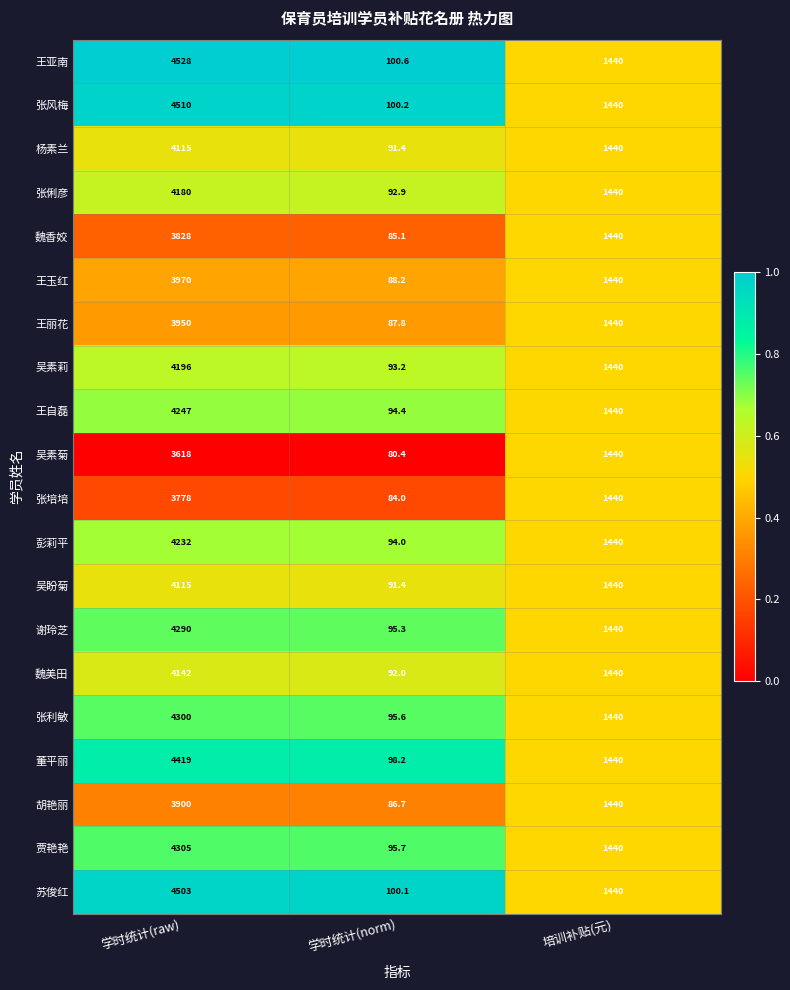

What is the spread (max minus min) of values at 学时统计(raw)?

910.0